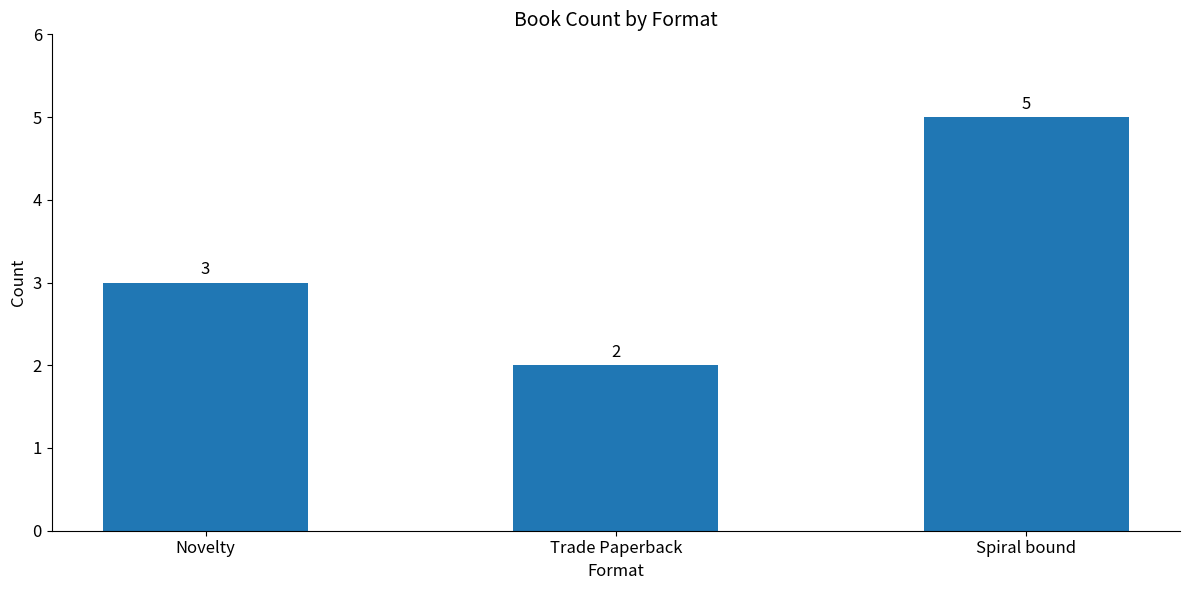

Which has a higher value, Trade Paperback or Spiral bound?

Spiral bound